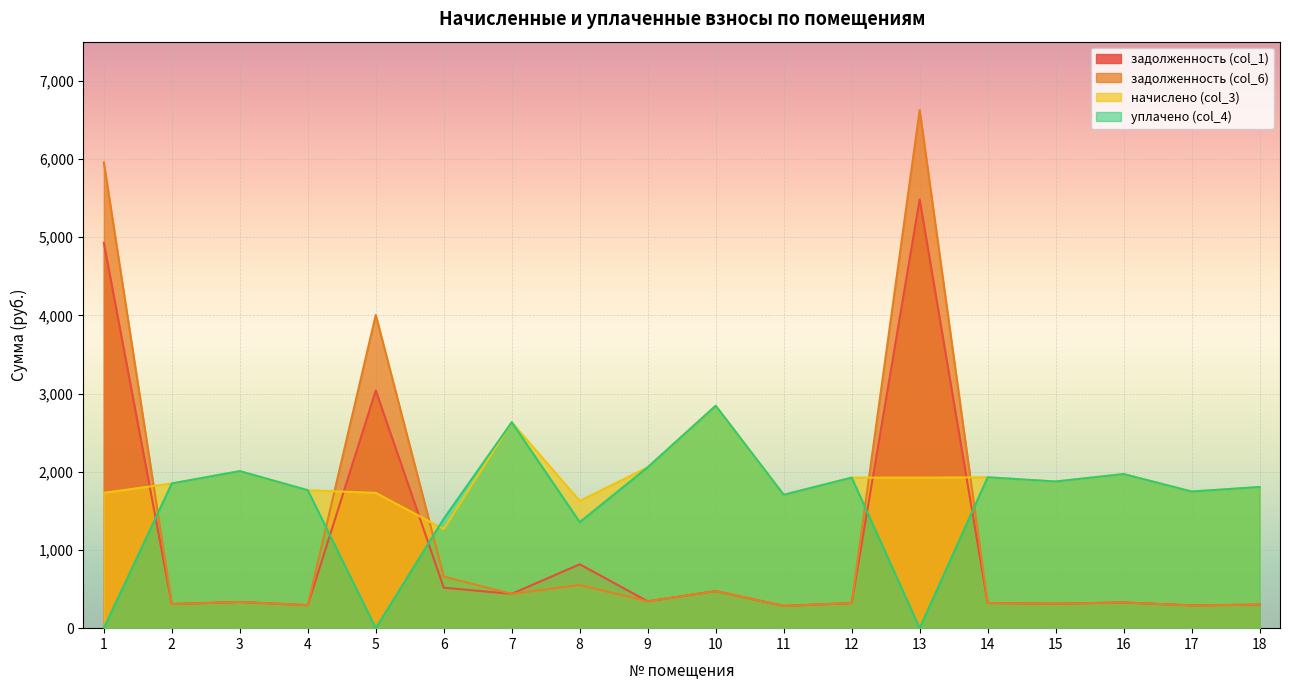

True or false: задолженность (col_1) has a value of 320.9 at 12.

True